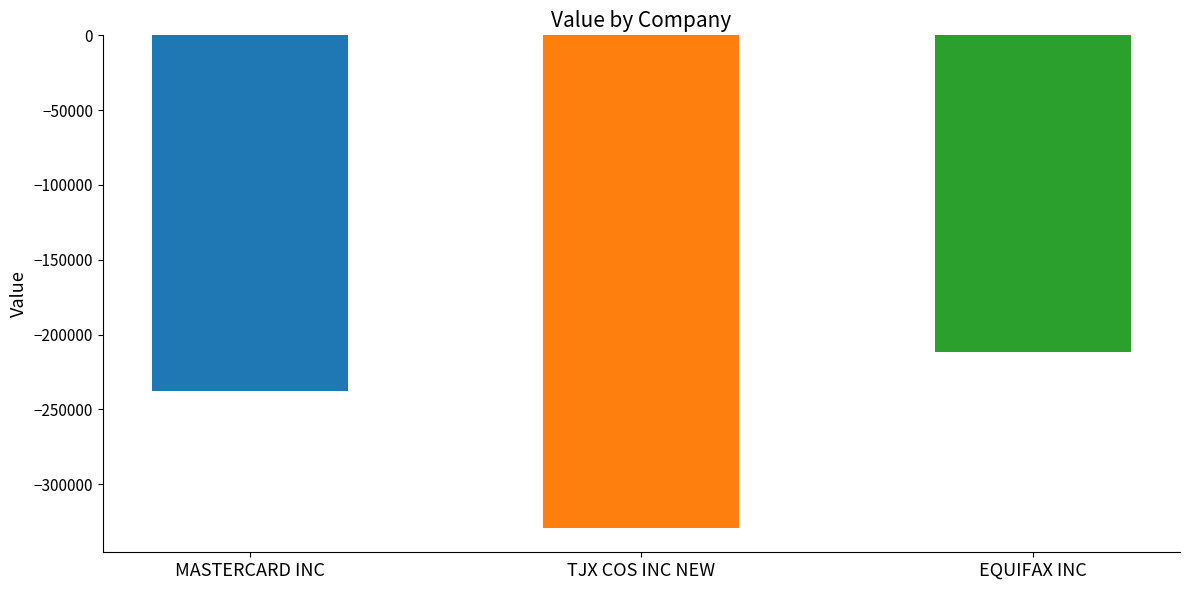

The chart shows a value of -211690 at EQUIFAX INC. True or false?

True